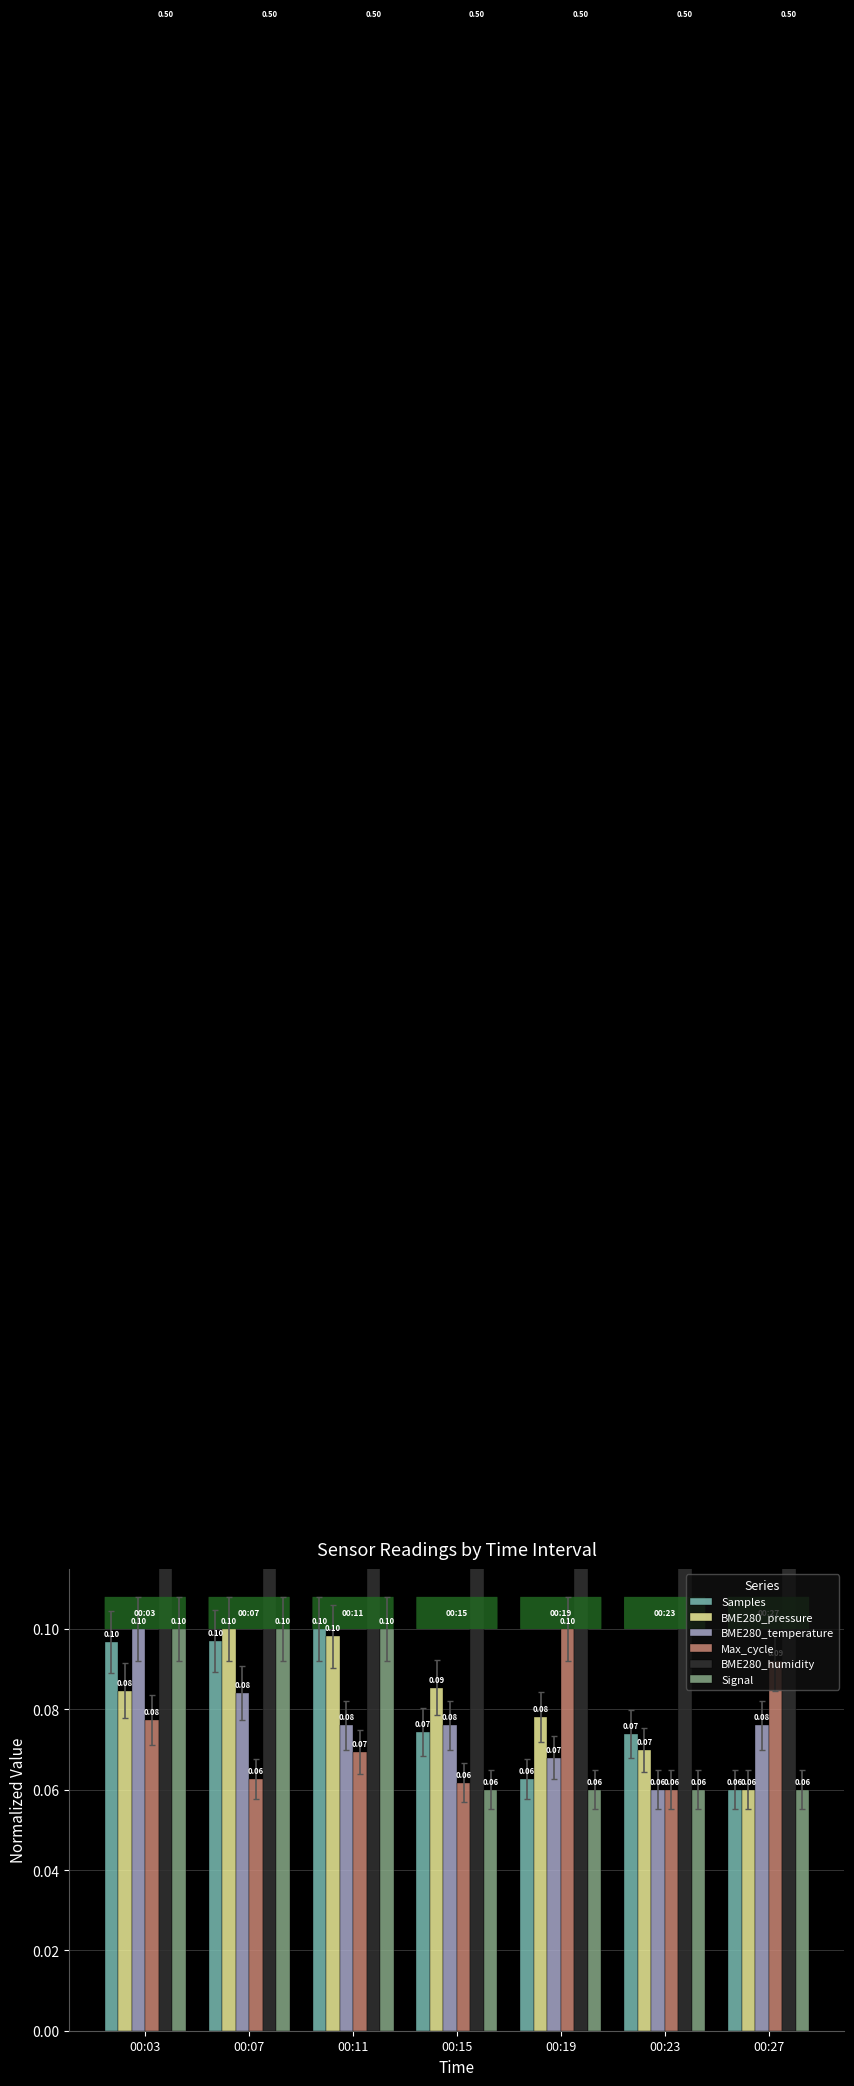

How many bars are there in total?

42